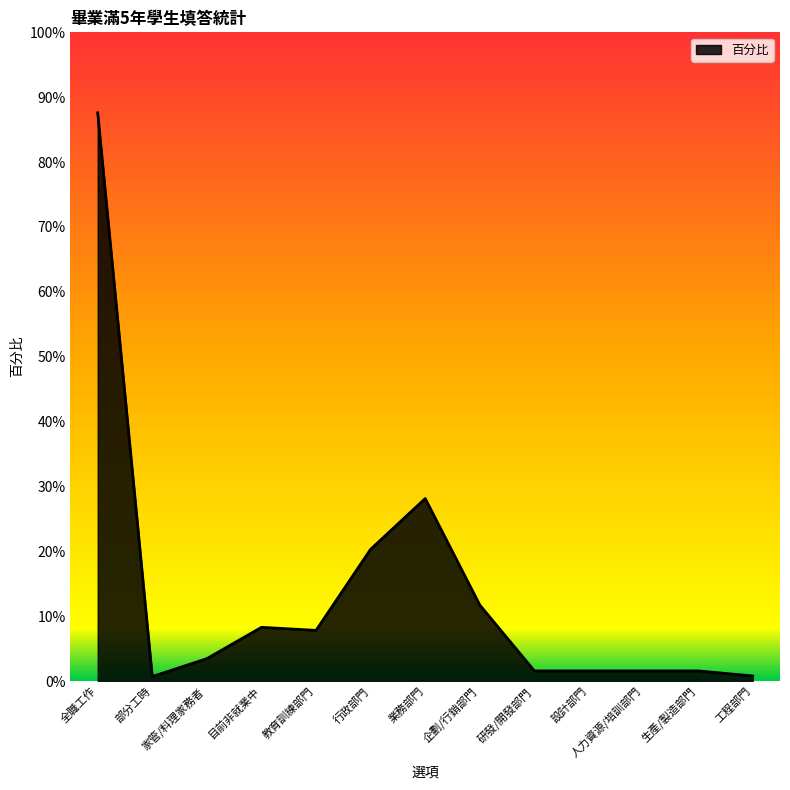

What is the maximum value shown in the chart?

0.9